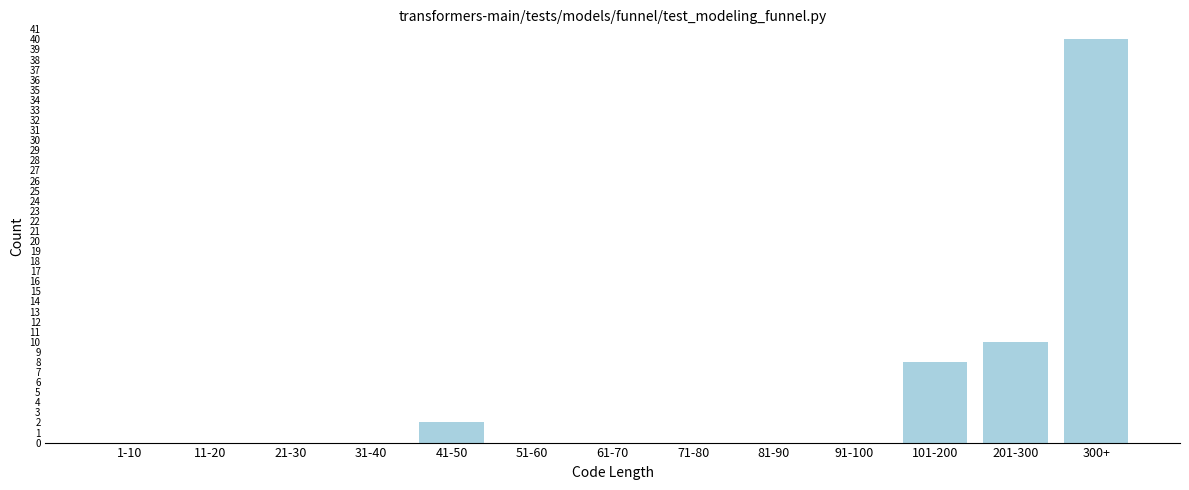

Reading left to right, list all the values displayed in this chart.

1-10=0	11-20=0	21-30=0	31-40=0	41-50=2	51-60=0	61-70=0	71-80=0	81-90=0	91-100=0	101-200=8	201-300=10	300+=40